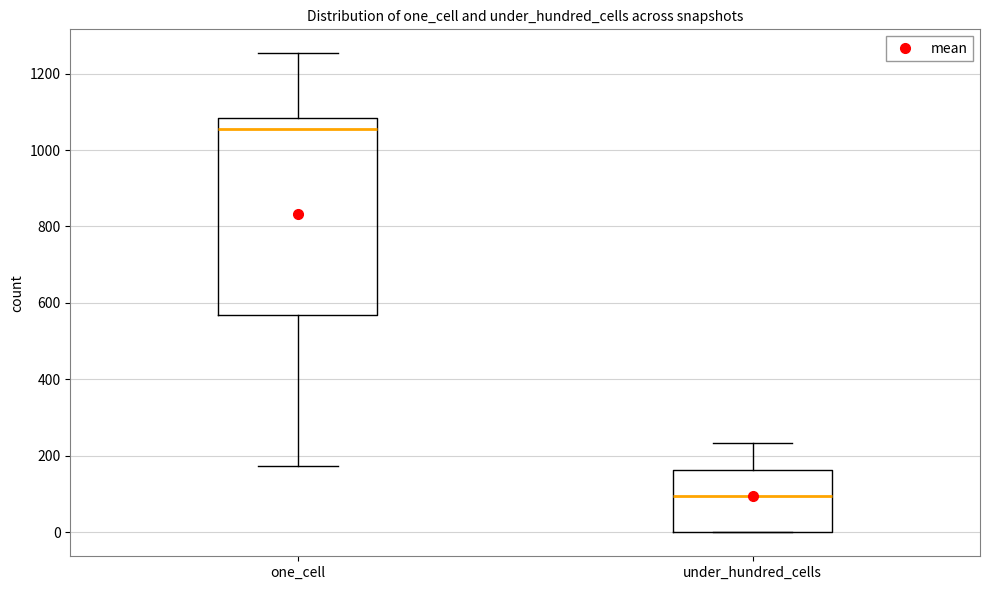

Reading left to right, read every box against the y-axis: the position of its median line, the range the box covers, and the ends of its whiskers. The values are not printed on the chart, so give them approximately, as read against the axis.

one_cell: median 1060, box 560 to 1080, whiskers 180 to 1260
under_hundred_cells: median 100, box 0 to 160, whiskers 0 to 240